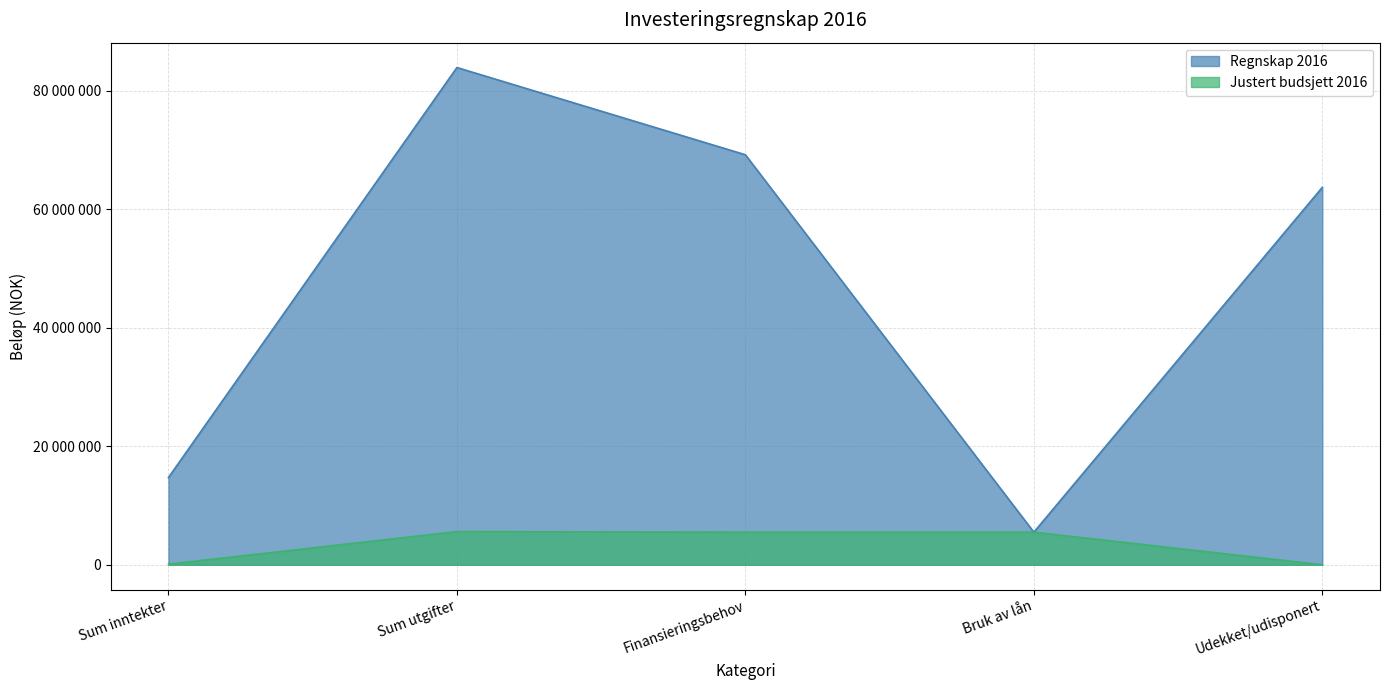

At Bruk av lån, list the series in order from largest to smallest.

Regnskap 2016, Justert budsjett 2016